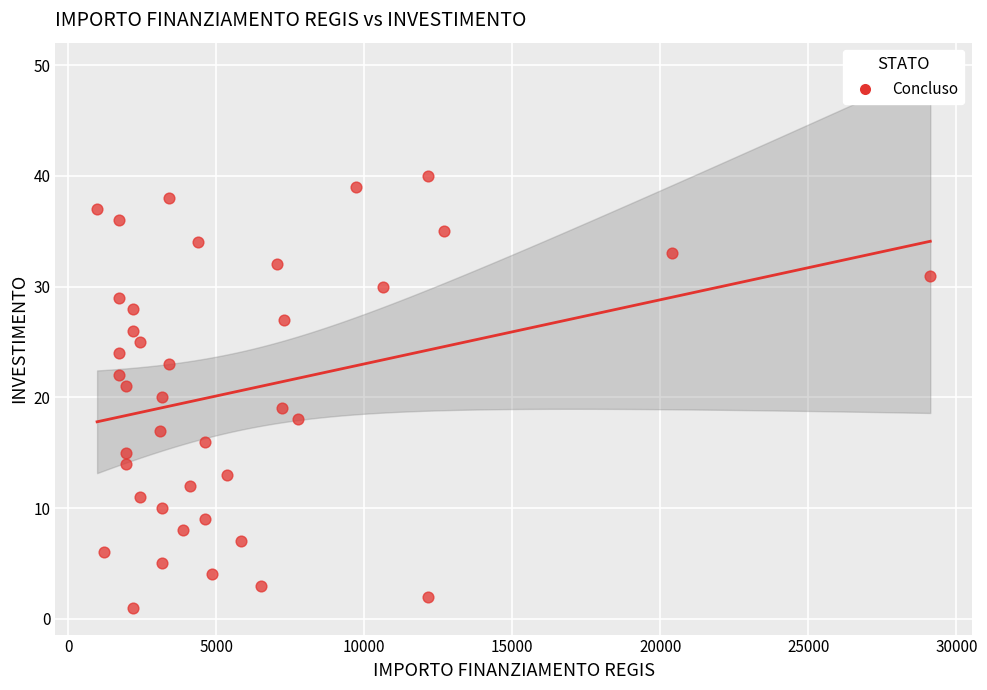

What is the range of Y values (max minus min)?

39